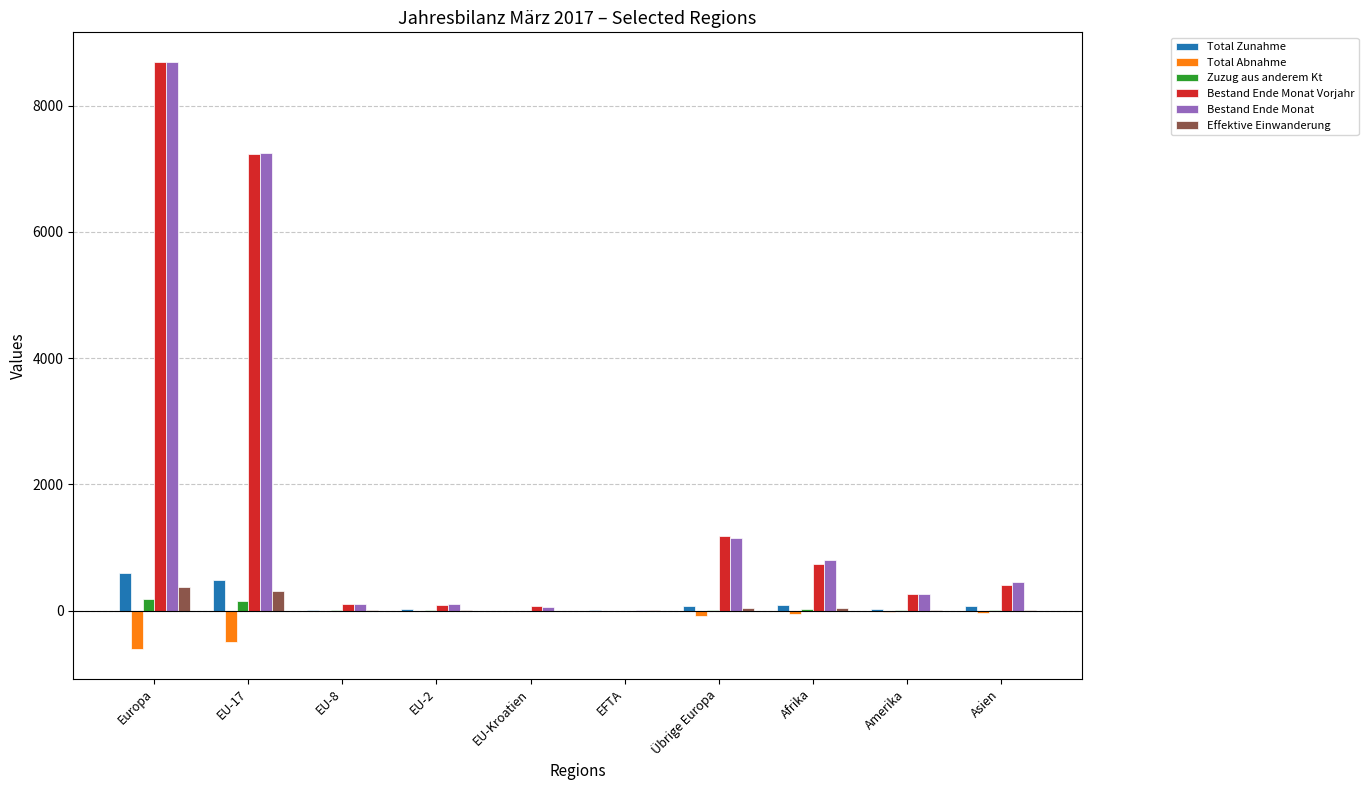

What is the maximum value for Bestand Ende Monat Vorjahr?

8695